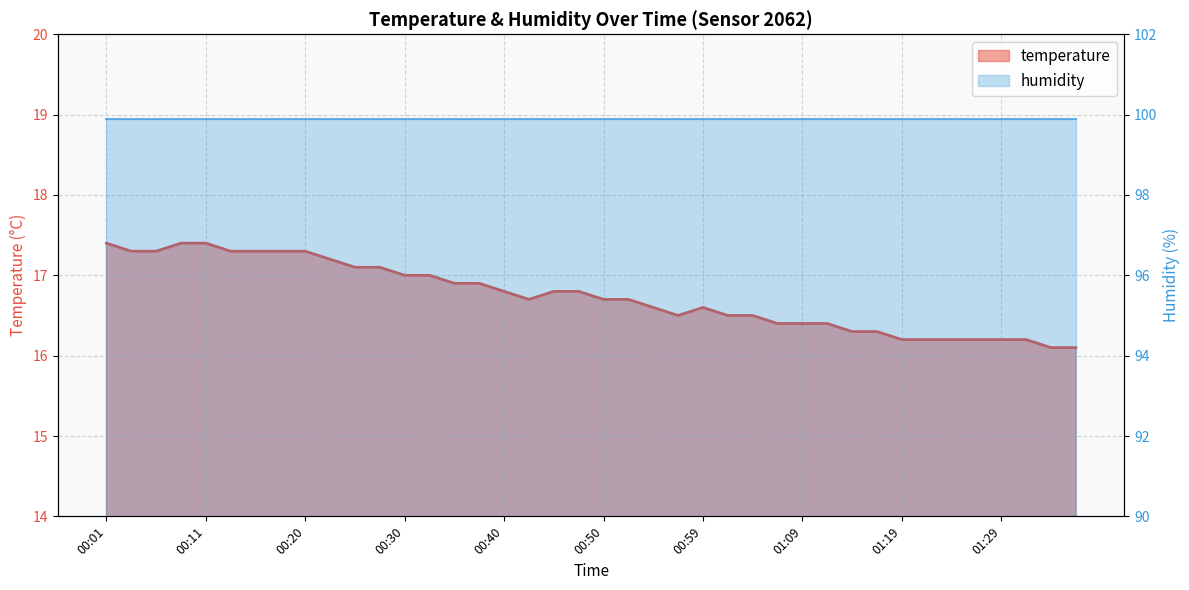

Reading right to left, transcribe all the data shown in this chart.

16.1	16.1	16.2	16.2	16.2	16.2	16.2	16.2	16.3	16.3	16.4	16.4	16.4	16.5	16.5	16.6	16.5	16.6	16.7	16.7	16.8	16.8	16.7	16.8	16.9	16.9	17.0	17.0	17.1	17.1	17.2	17.3	17.3	17.3	17.3	17.4	17.4	17.3	17.3	17.4